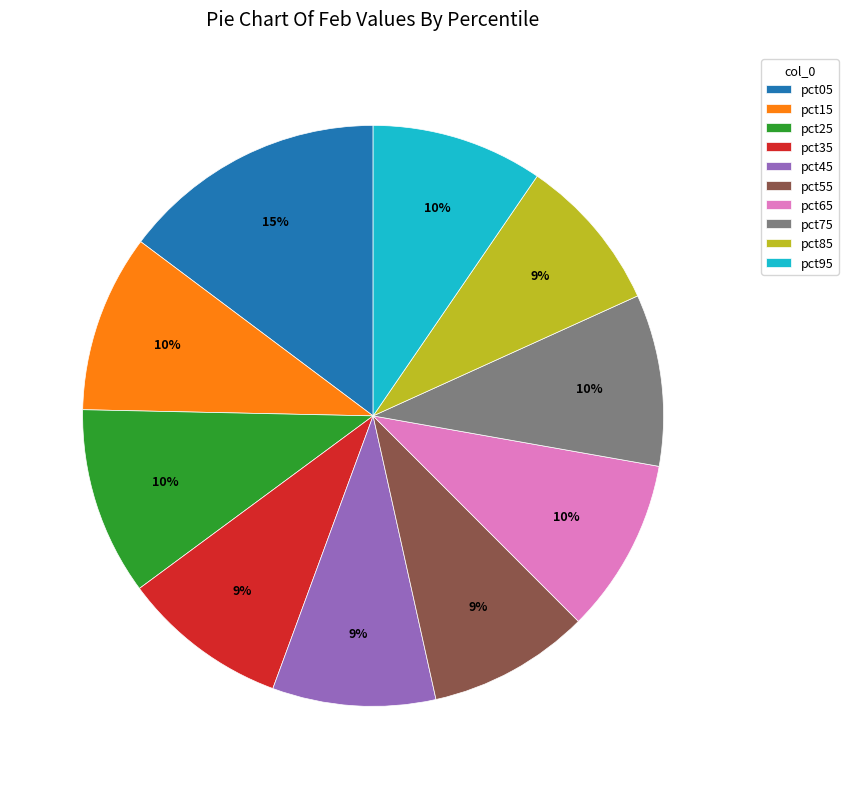

True or false: pct85 accounts for 15% of the total.

False